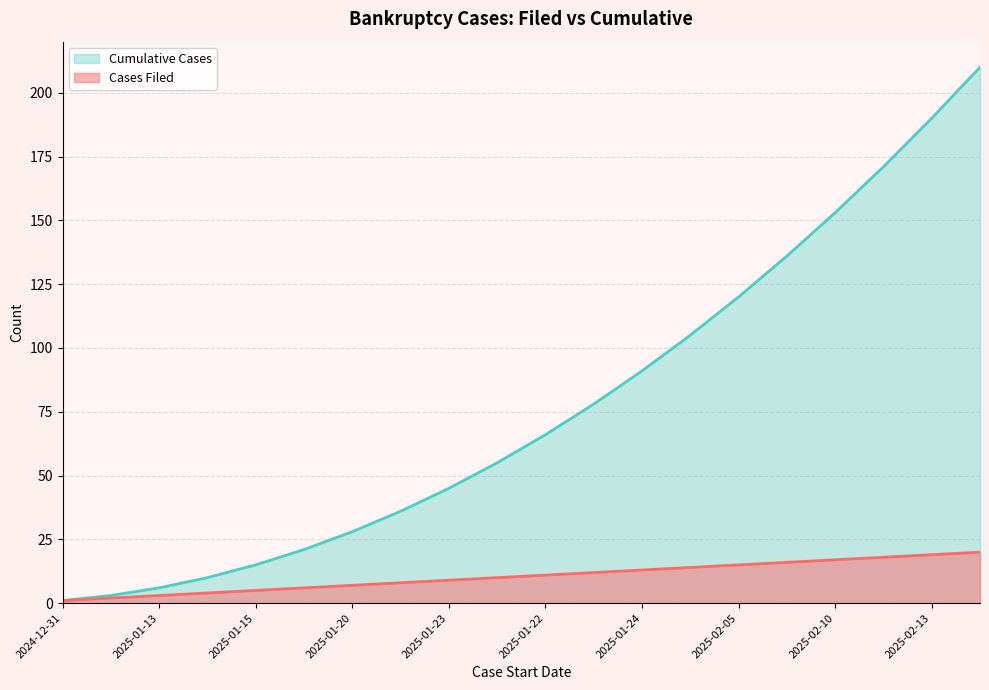

True or false: Cases Filed and Cumulative Cases cross at least once.

False